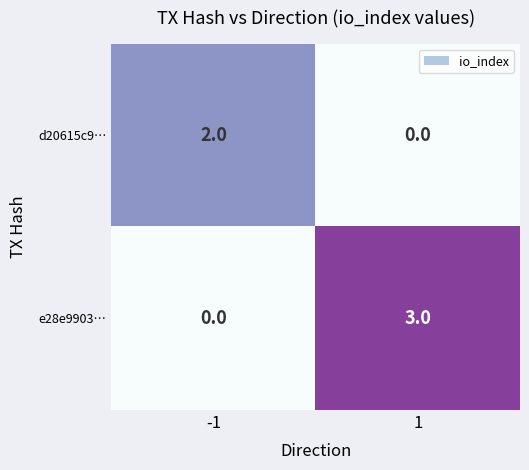

Is it true that d20615c9… equals 2 at -1?

True